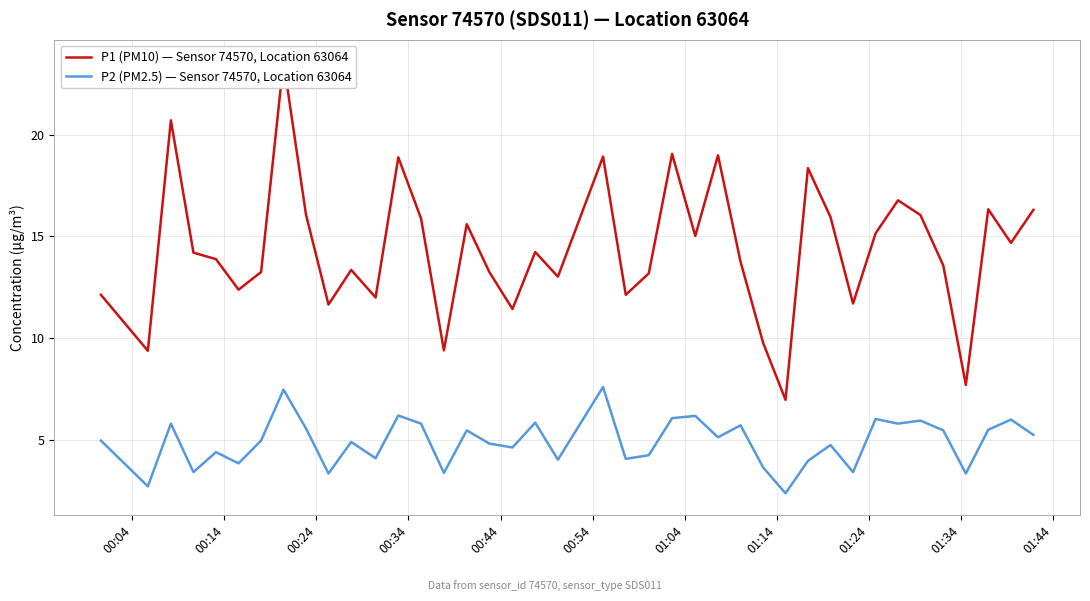

What is the lowest value of the P2 (PM2.5) — Sensor 74570, Location 63064 series?

2.4